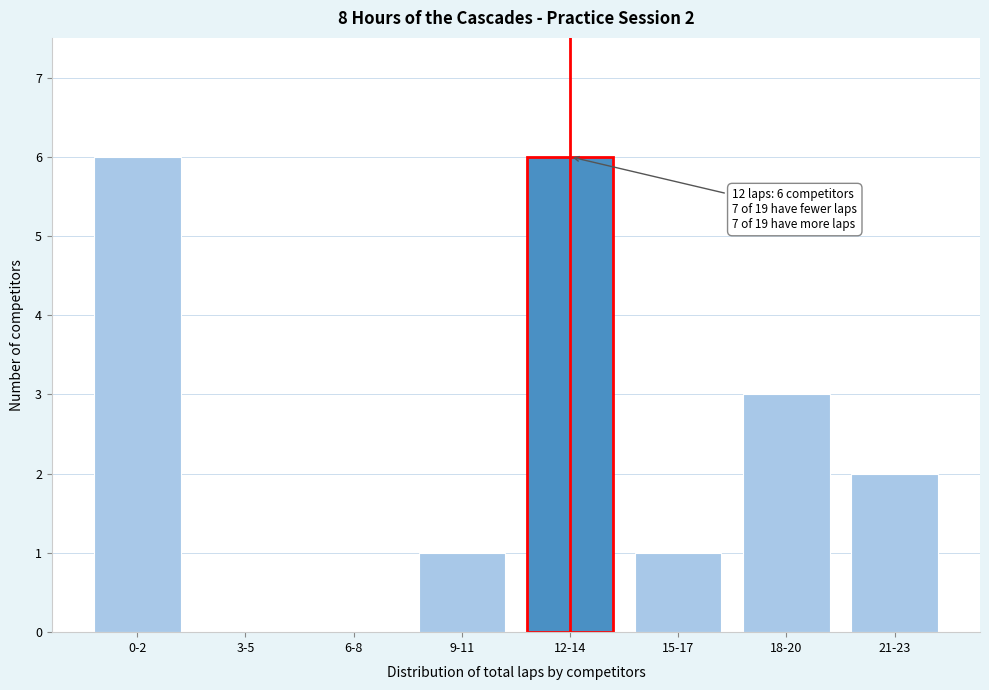

Reading right to left, list all the values displayed in this chart.

21-23=2	18-20=3	15-17=1	12-14=6	9-11=1	6-8=0	3-5=0	0-2=6